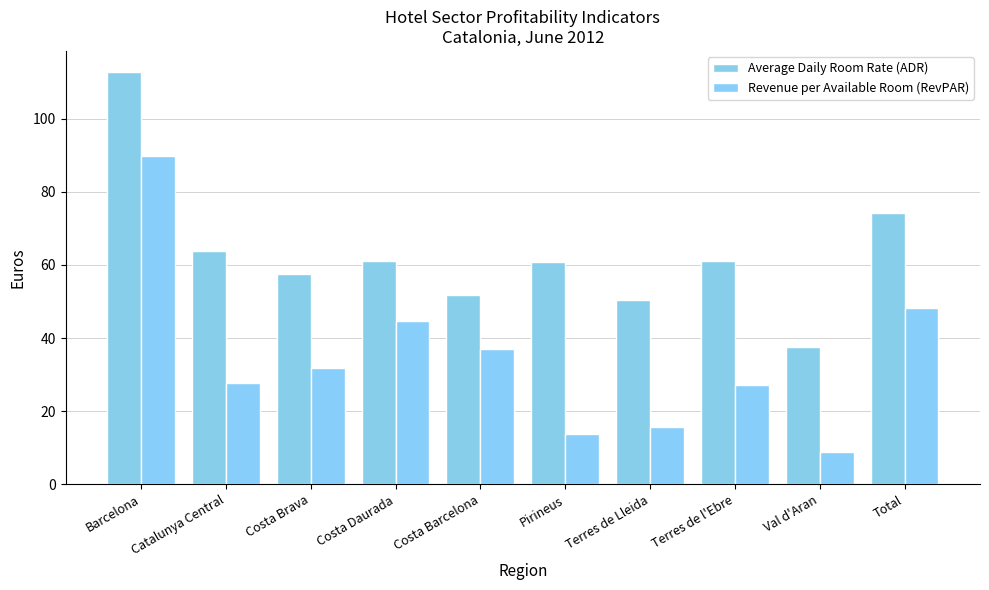

List the series in order of their peak value, lowest first.

Revenue per Available Room (RevPAR), Average Daily Room Rate (ADR)